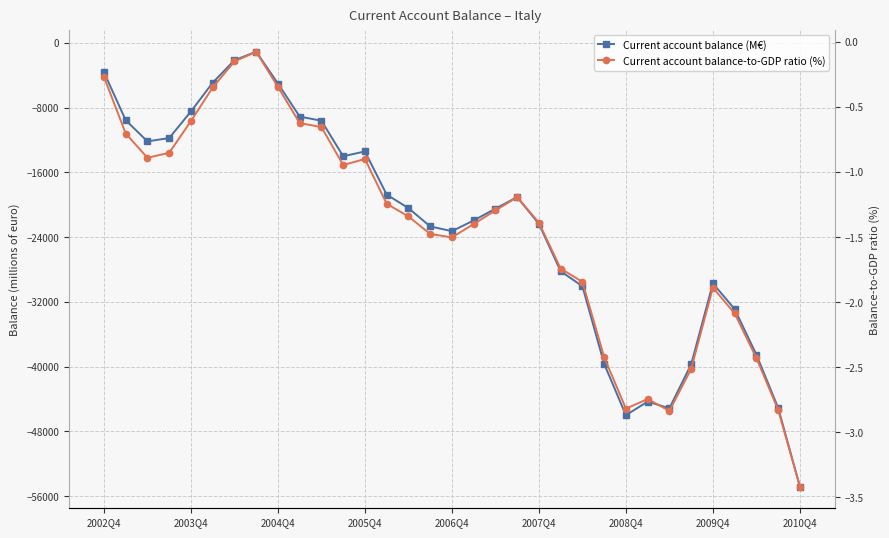

What is the difference between the Current account balance (M€) values at 2003Q4 and 2005Q4?

4945.0